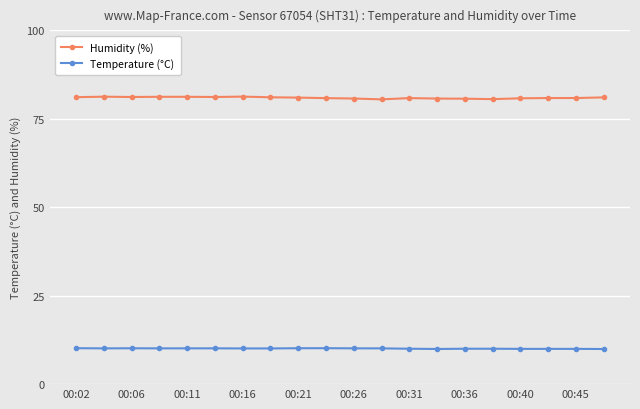

True or false: Humidity (%) and Temperature (°C) intersect in this chart.

False